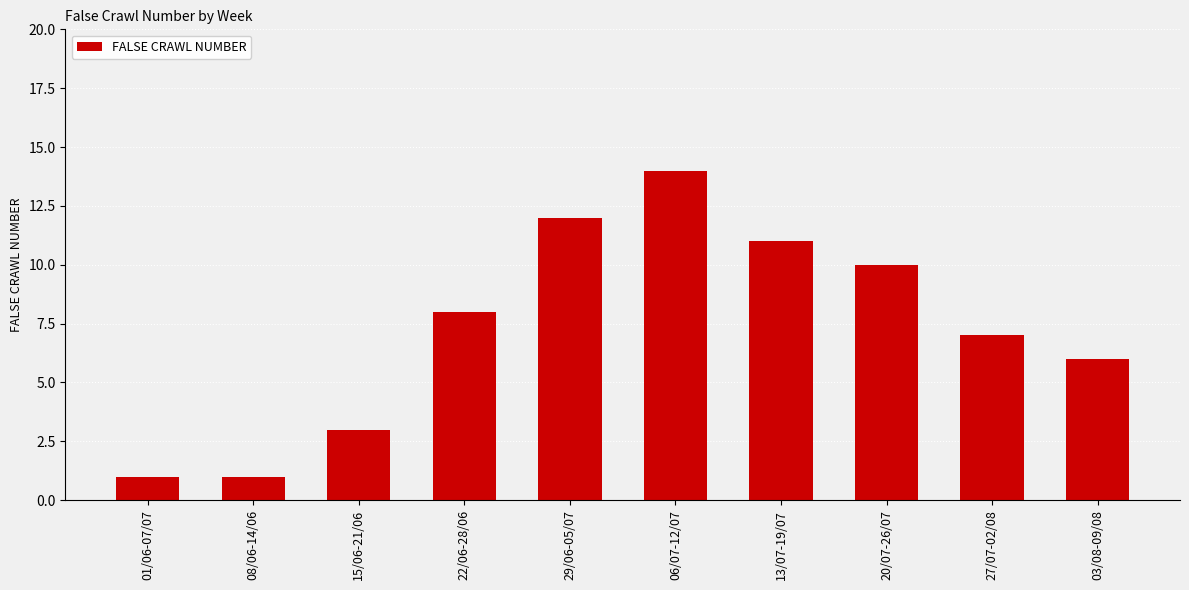

What is the difference between the values at 03/08-09/08 and 27/07-02/08?

1